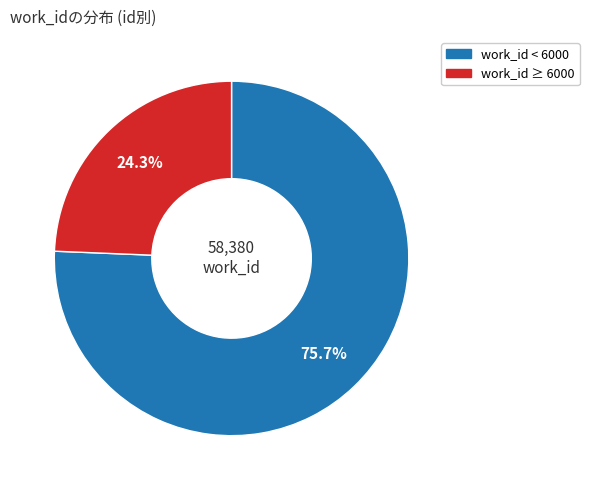

Is there a majority slice in this chart?

Yes